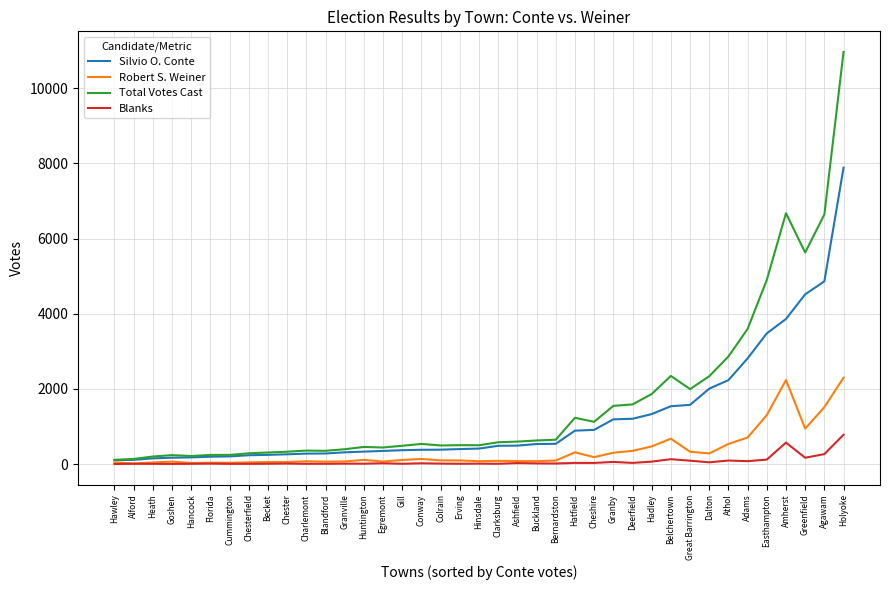

What is the difference between the maximum and minimum values in the Silvio O. Conte series?

7785